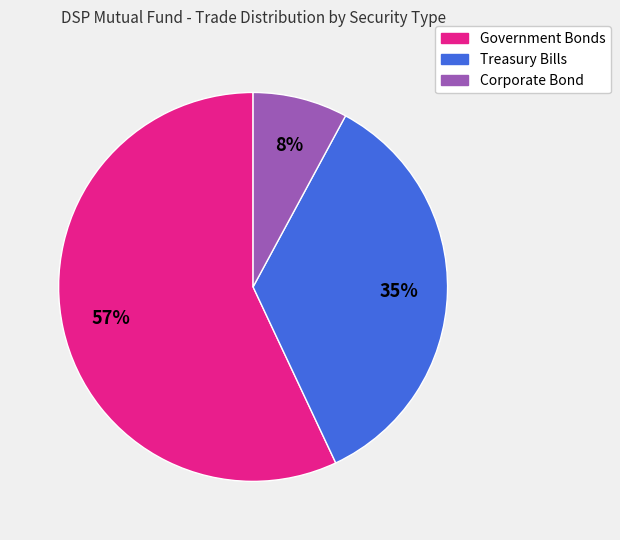

To the nearest percent, what percentage of the pie is Corporate Bond?

8%